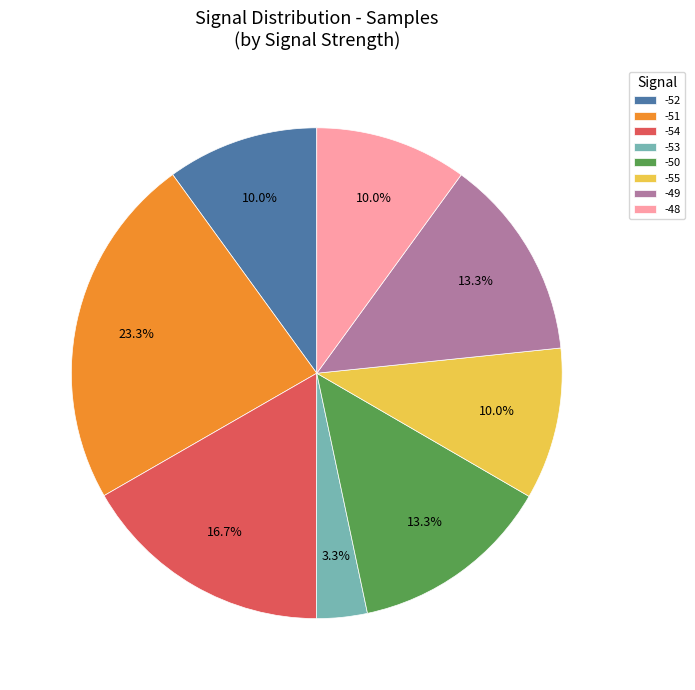

What percentage do -50 and -52 together represent?

23.3%